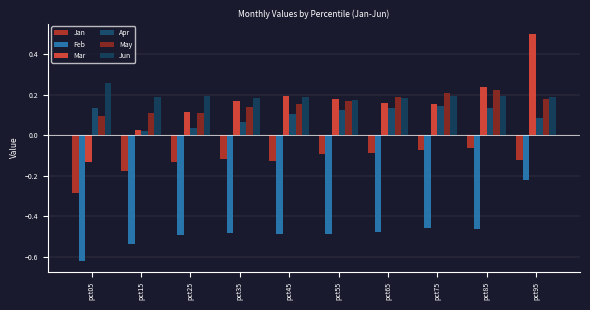

At pct15, list the series in order from largest to smallest.

Jun, May, Mar, Apr, Jan, Feb